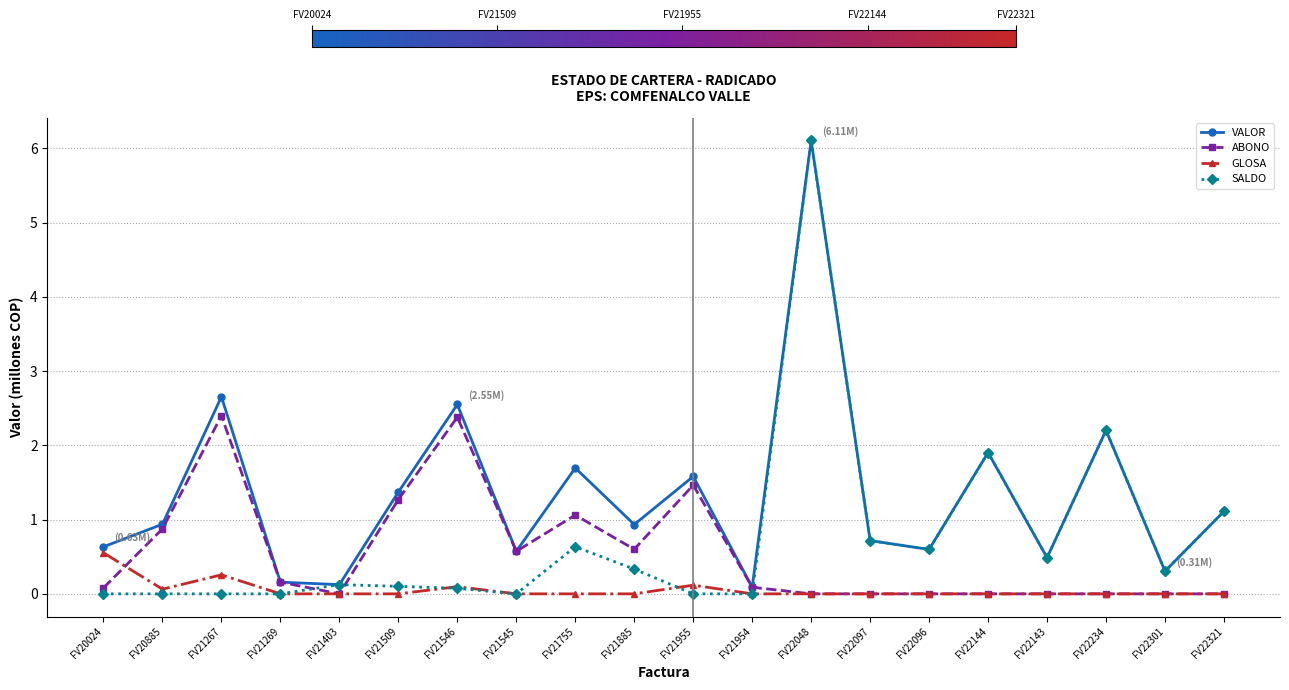

Read the VALOR value at FV21755.

1.7